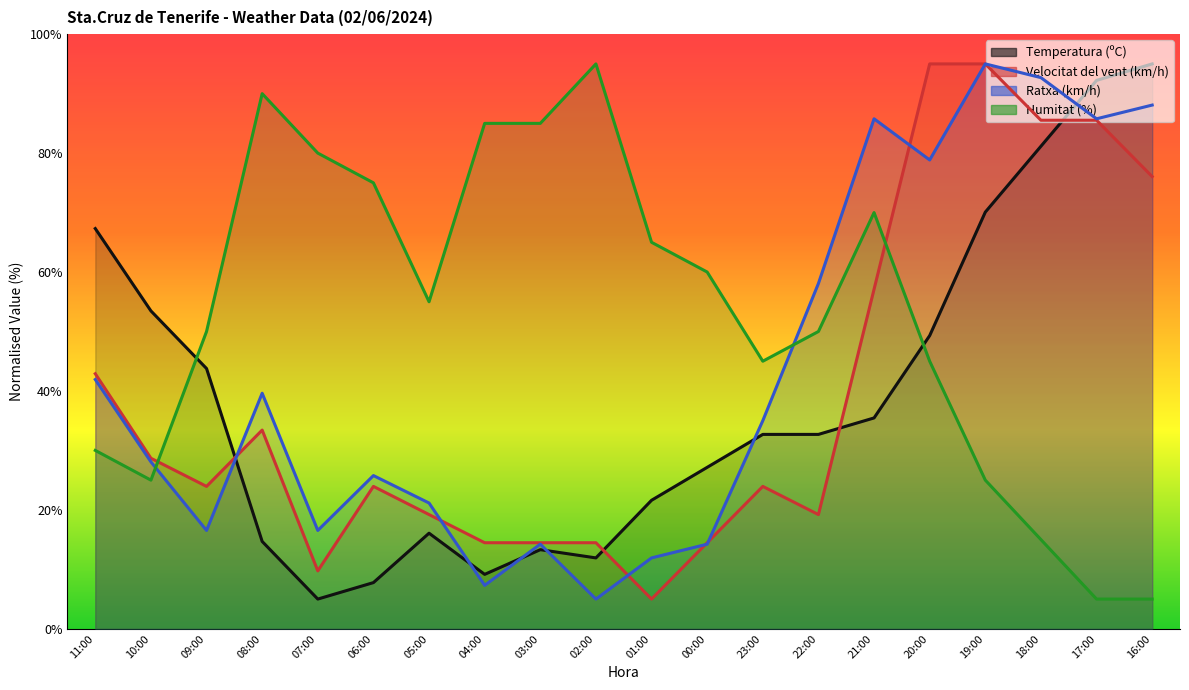

Is the value of Ratxa (km/h) at 04:00 greater than the value of Humitat (%) at 04:00?

No